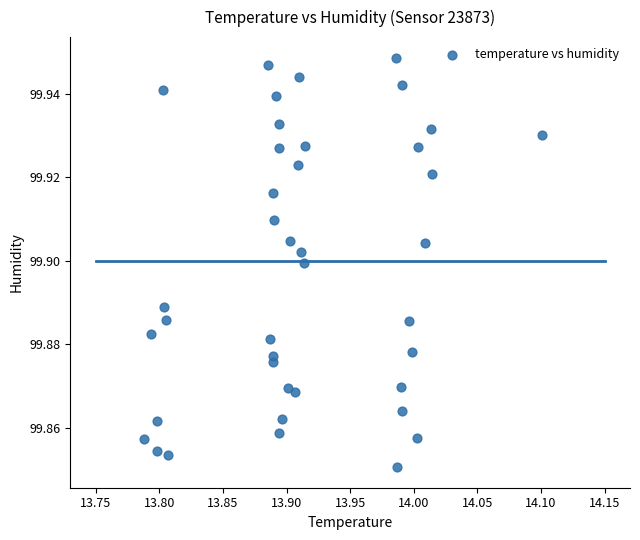

What is the range of X values (max minus min)?

0.3